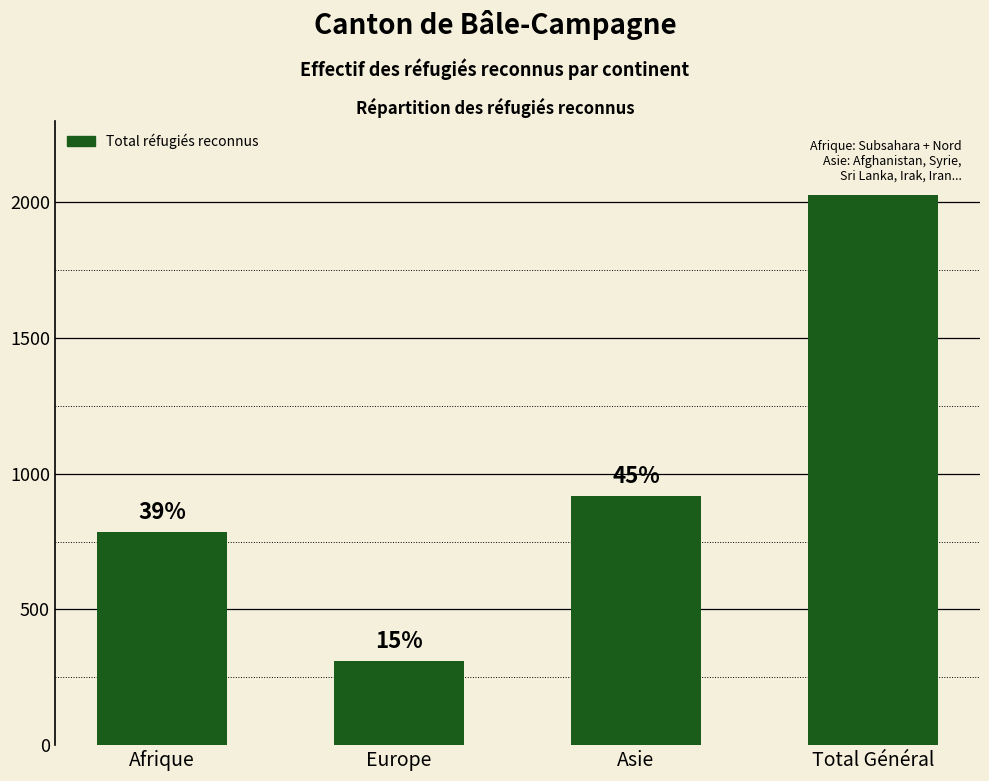

Reading left to right, extract all data points from this chart.

Afrique=784	Europe=311	Asie=917	Total Général=2027